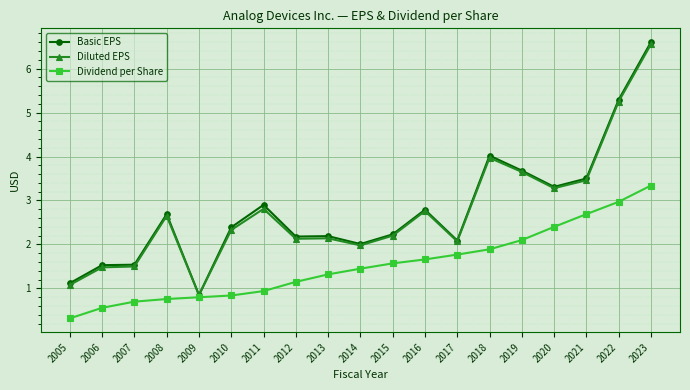

At which category is the sum across all series the highest?

2023